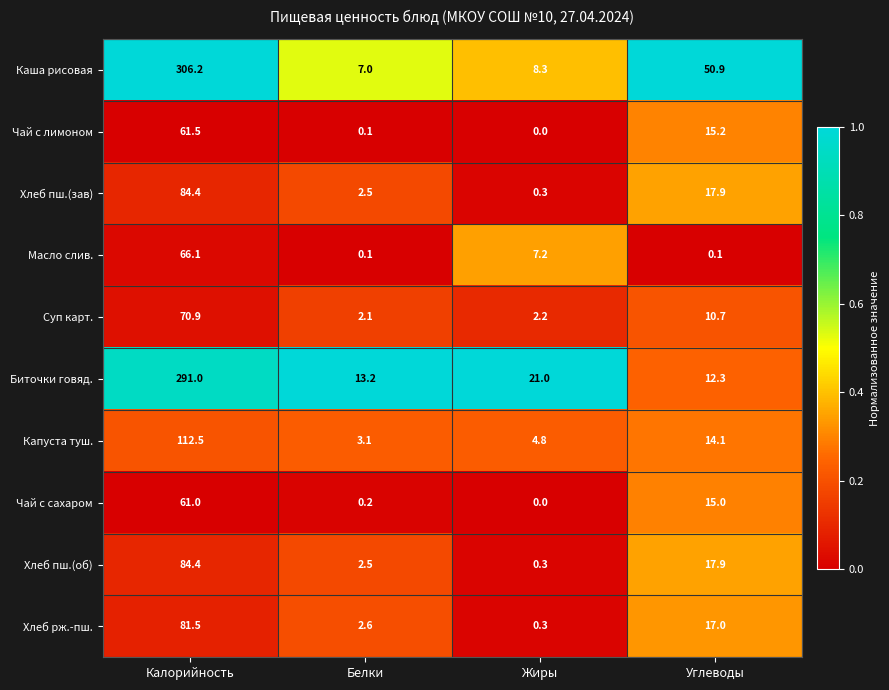

Which series has the largest total across all categories?

Каша рисовая